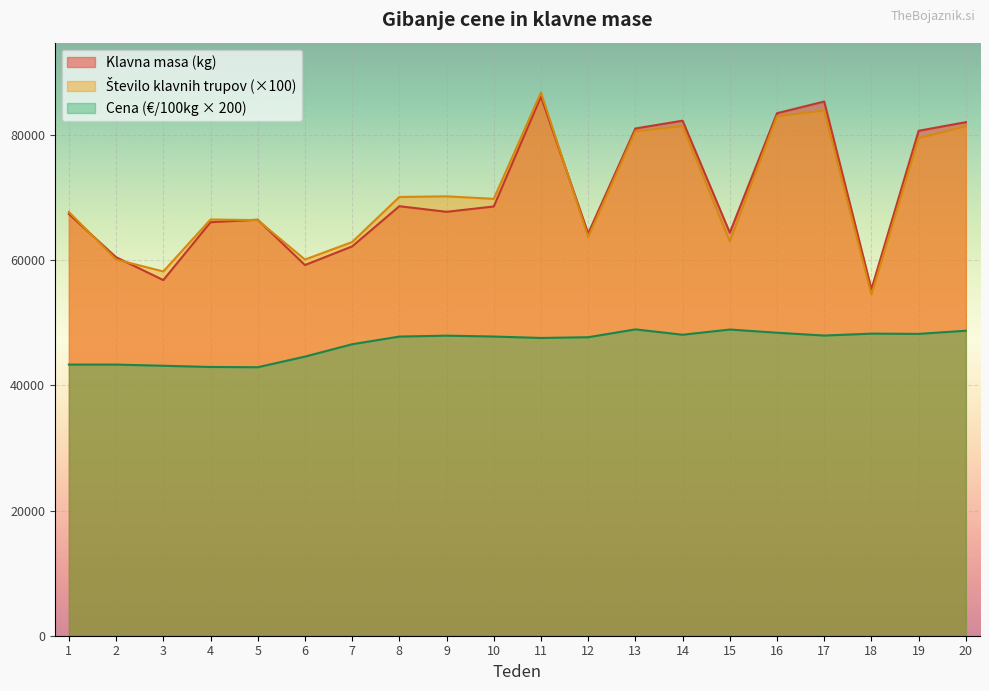

What is the difference between the maximum and minimum values in the Cena (€/100kg) series?

6048